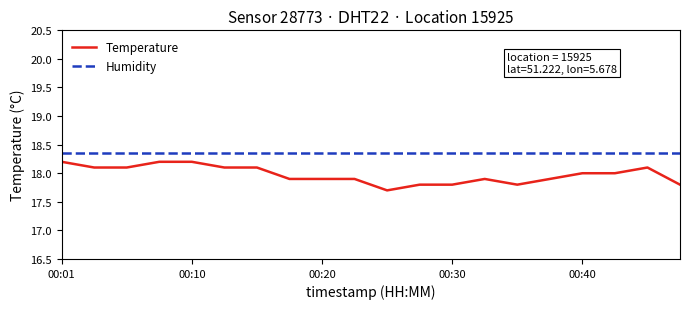

Which series has the widest spread of values?

Temperature